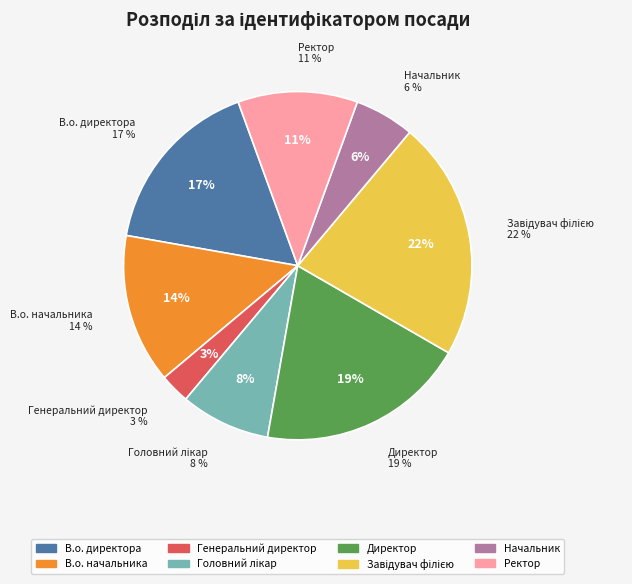

What percentage is the В.о. директора slice, to the nearest percent?

17%